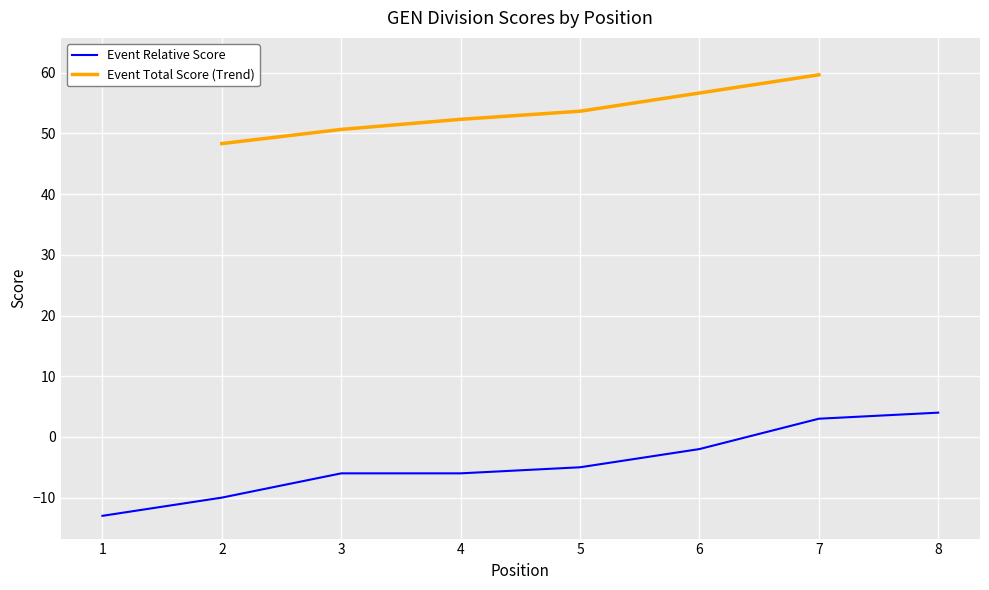

At 2, list the series in order from smallest to largest.

Event Relative Score, Event Total Score